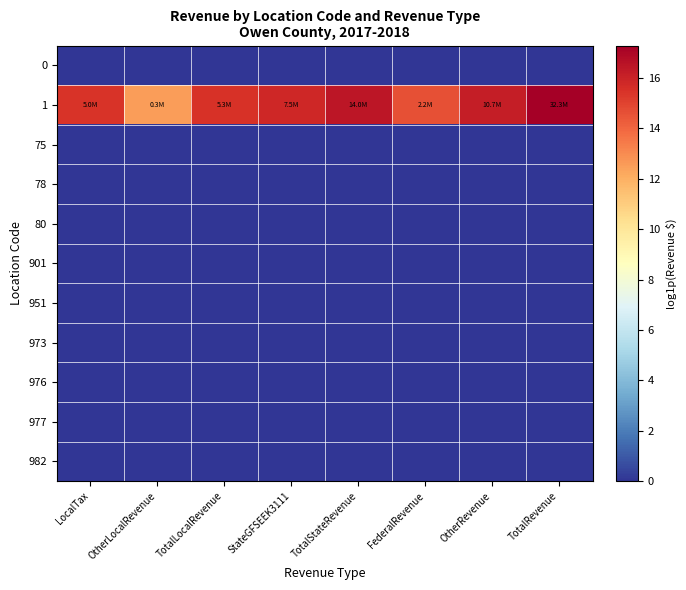

At which category does the chart reach its peak across all series?

TotalRevenue